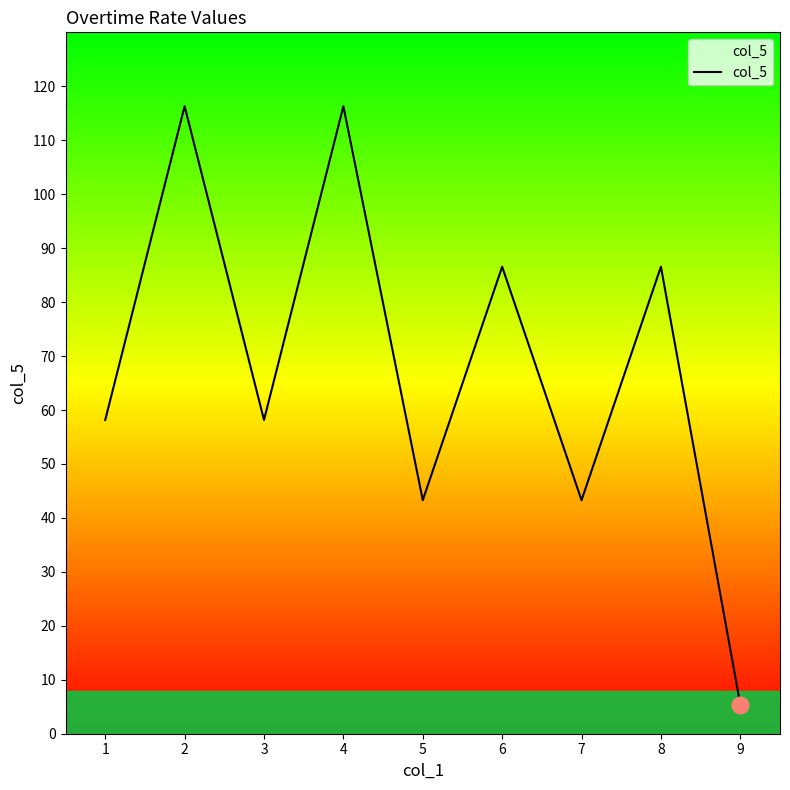

What is the change in value from 1 to 8?

+28.4